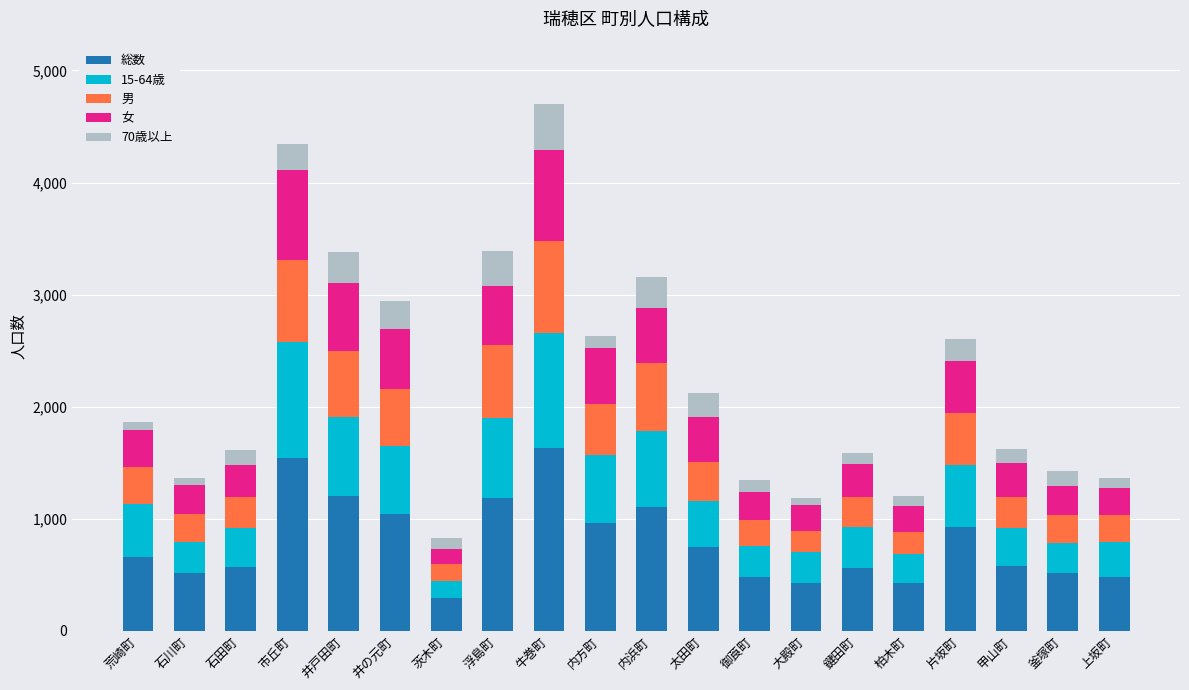

What is the total value across all series at 市丘町?

4342